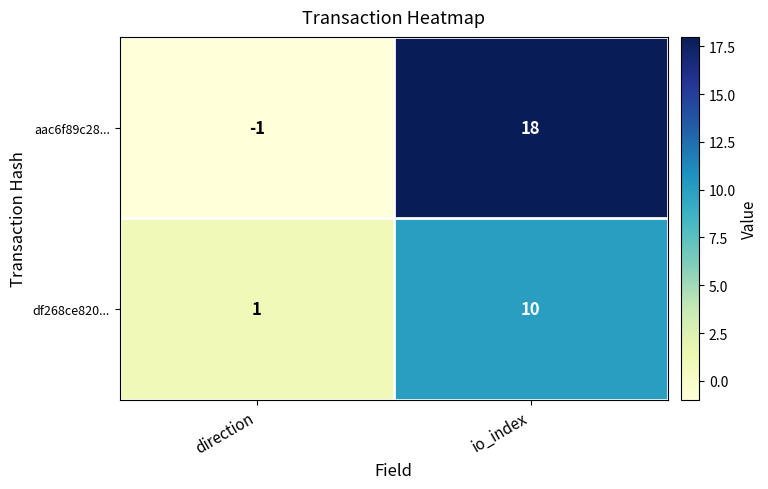

Reading left to right, extract all data points from this chart.

aac6f89c28...: direction=-1	io_index=18
df268ce820...: direction=1	io_index=10